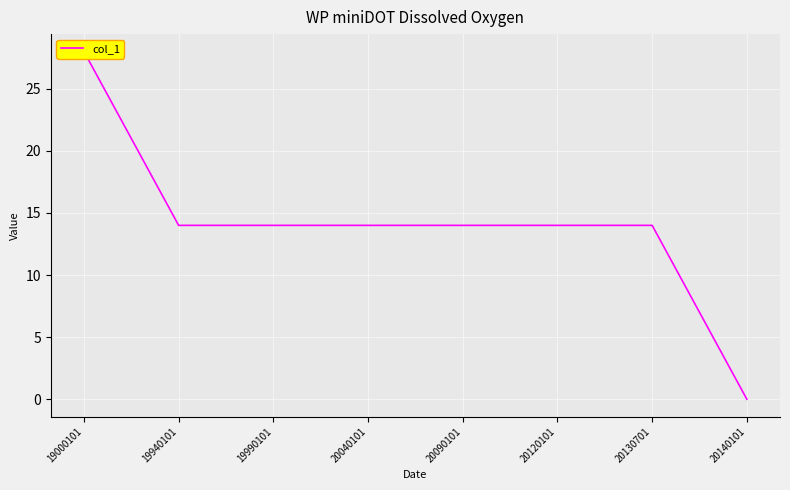

How many values are below 14?

1